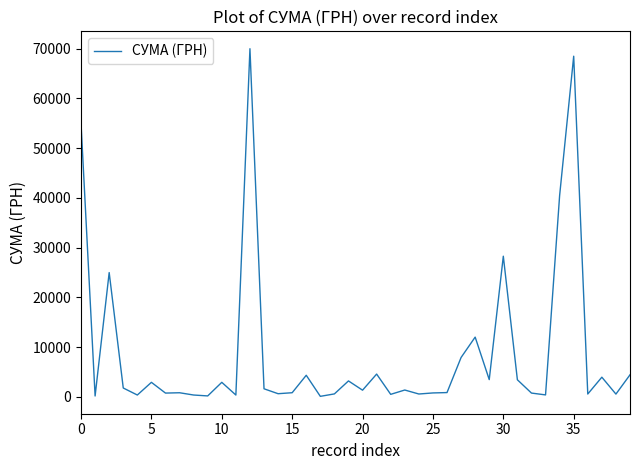

How many lines are shown in the chart?

1